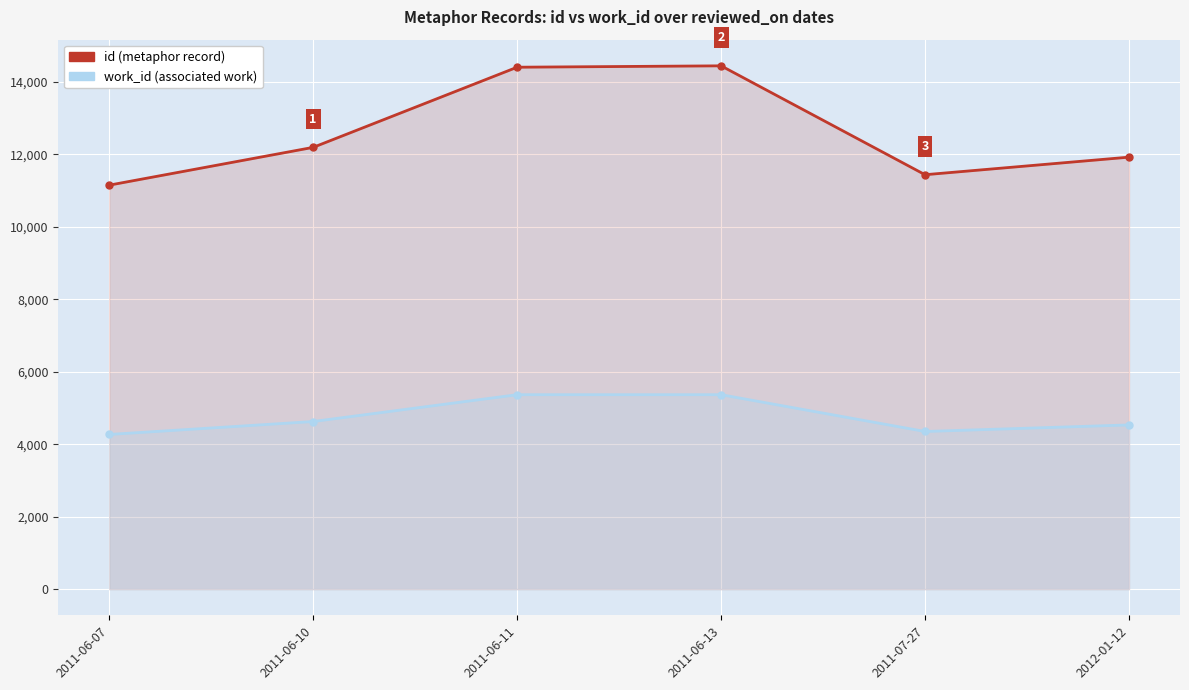

What position from the left is 2012-01-12?

6